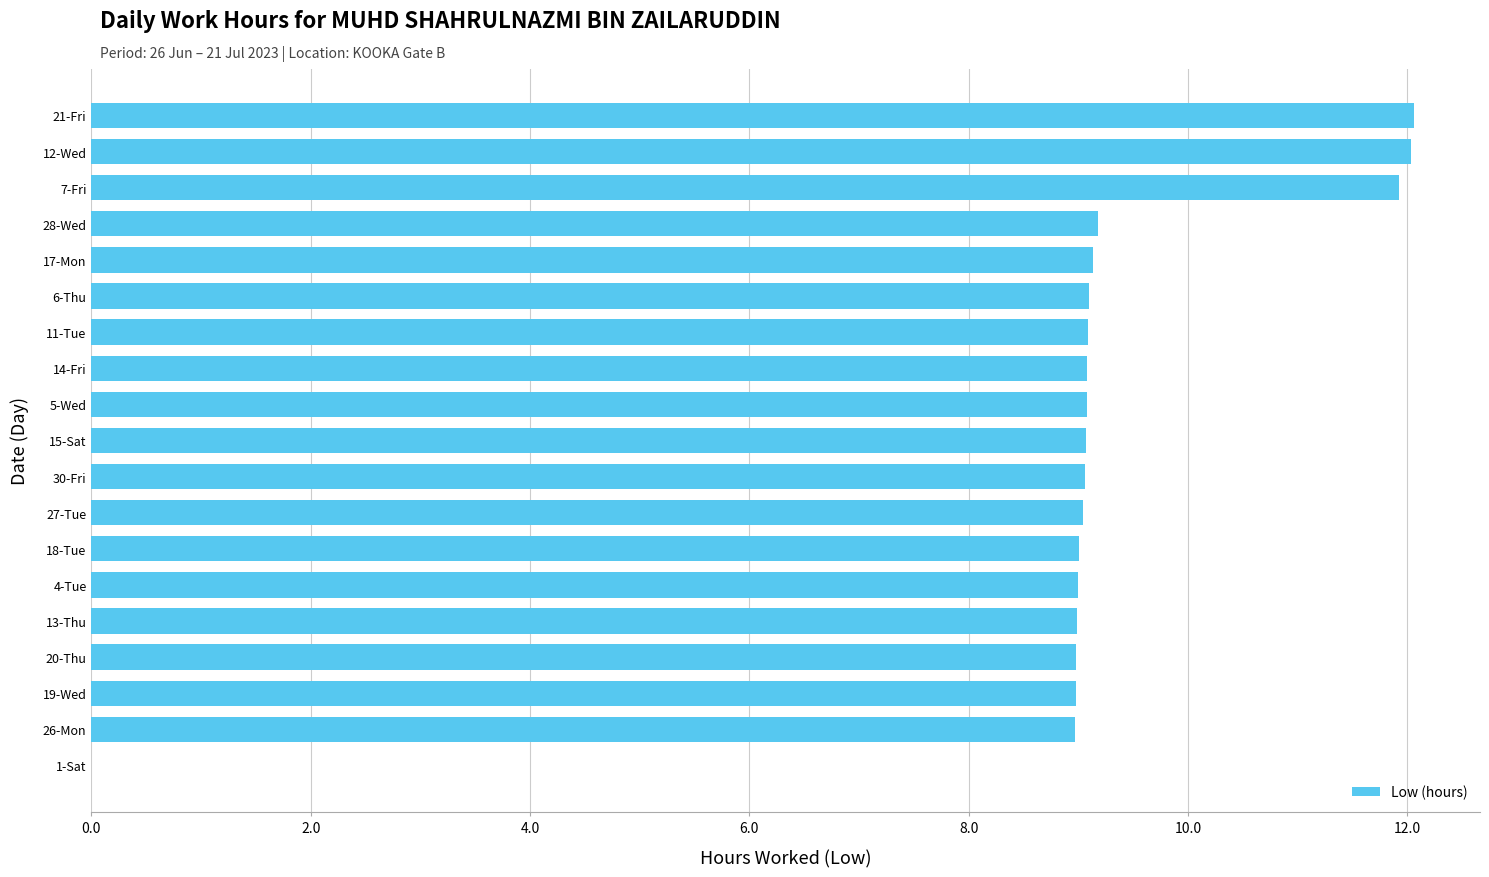

What is the greatest value displayed?

12.1